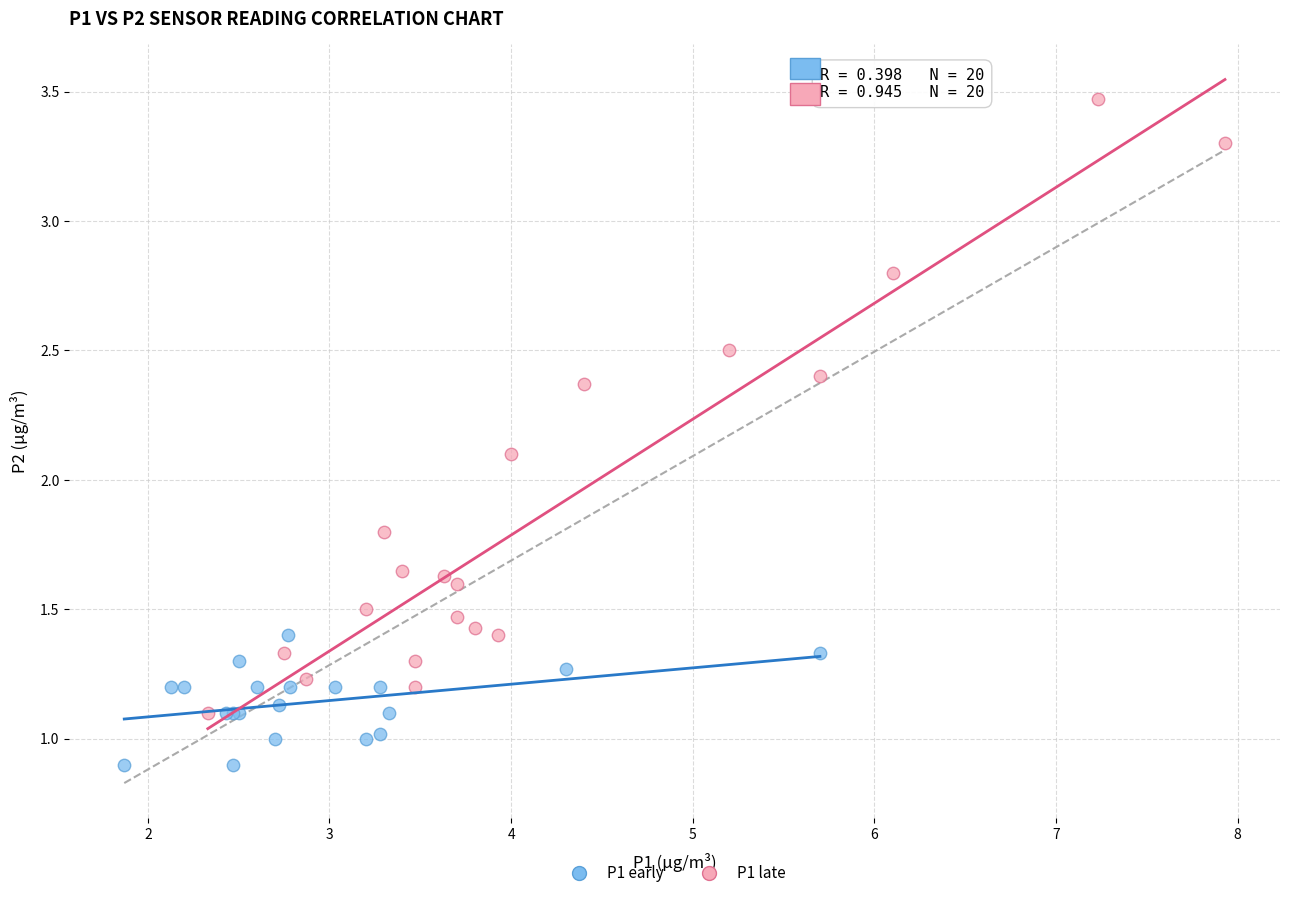

Which series has the widest spread of Y values?

P1 late